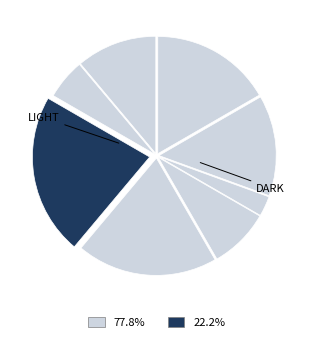

How many slices are in this pie chart?

8